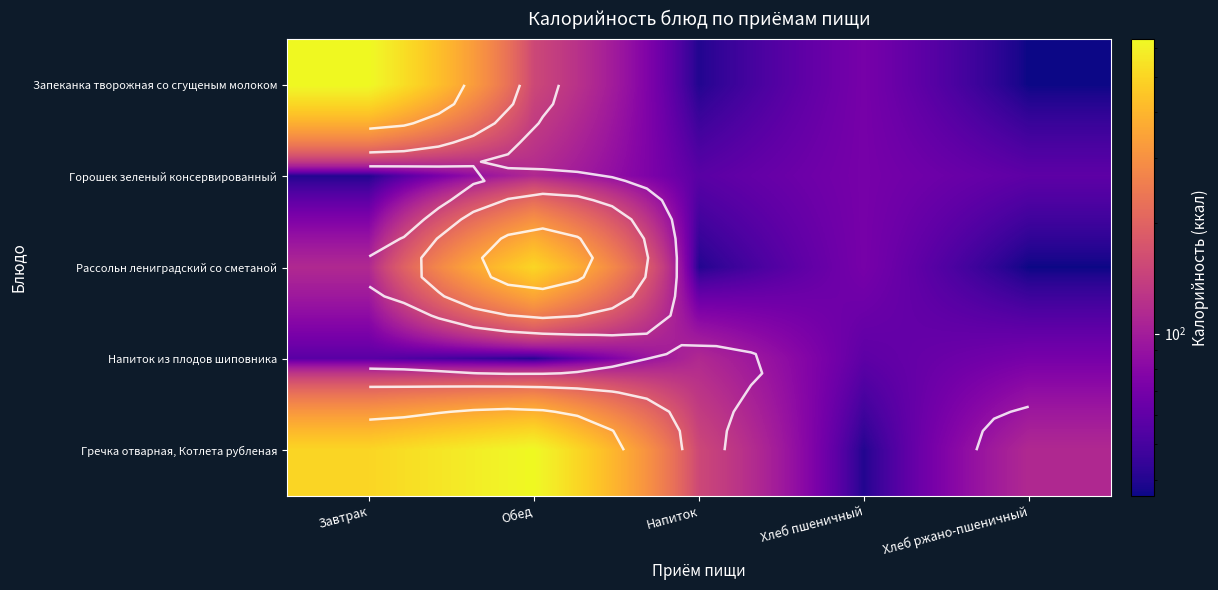

Rank the series at Хлеб пшеничный from lowest to highest value.

Гречка отварная, Котлета рубленая, Напиток из плодов шиповника, Запеканка творожная со сгущеным молоком, Горошек зеленый консервированный, Рассольн лениградский со сметаной